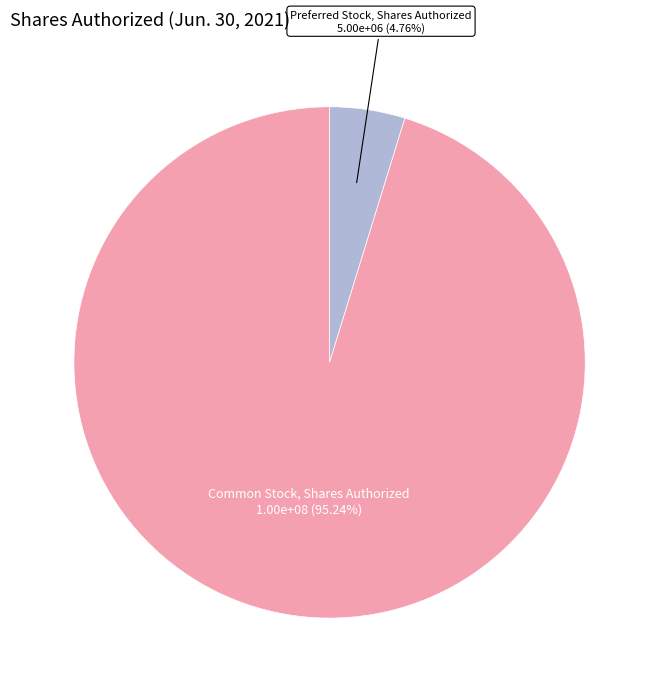

To the nearest percent, what portion does Preferred Stock, Shares Authorized represent?

5%